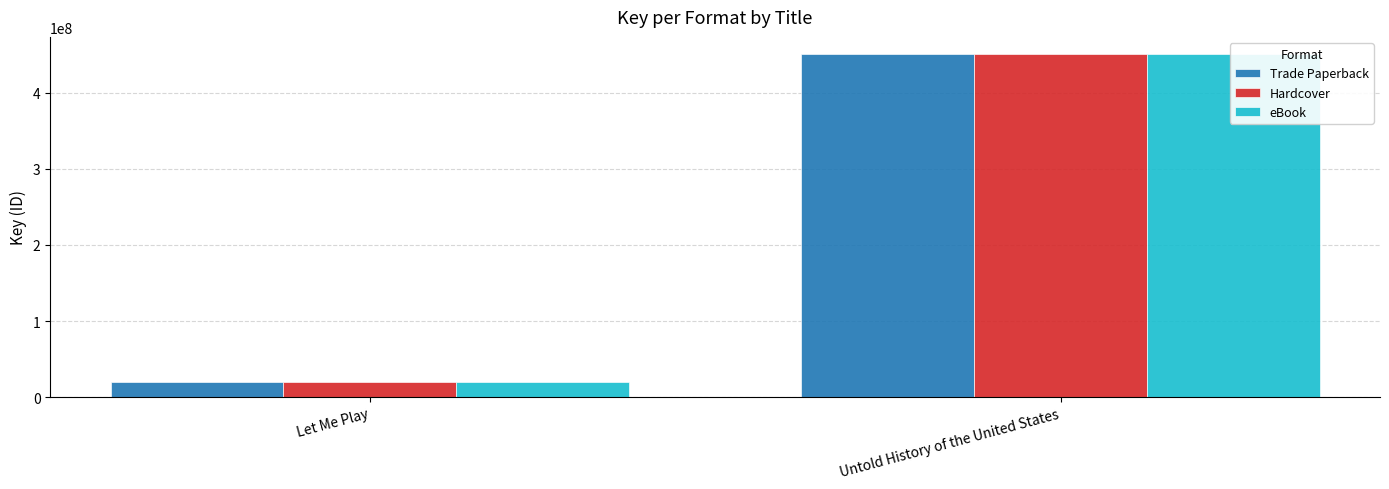

The Trade Paperback series shows 450731722 at Untold History of the United States. True or false?

True